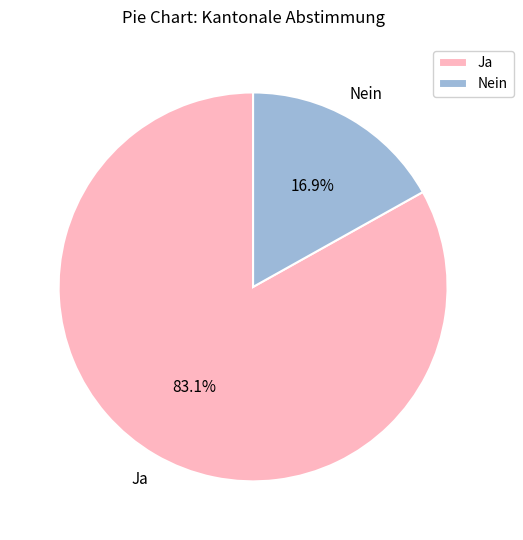

What is the total percentage of Nein and Ja?

100.0%